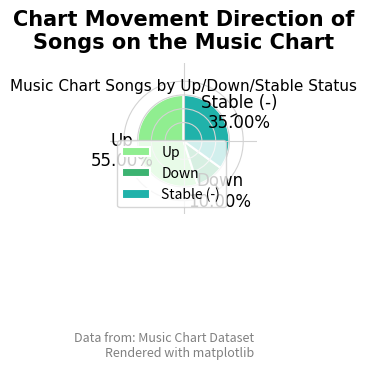

How many segments does this pie chart have?

3